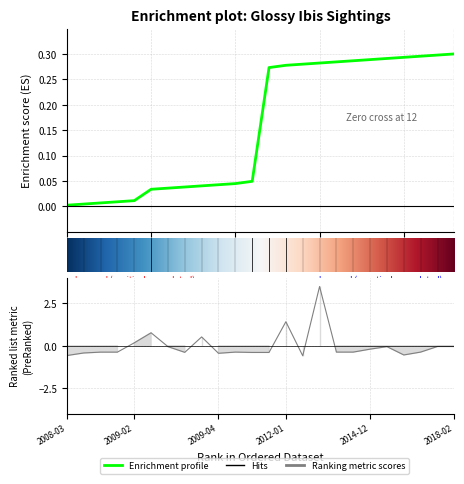

At which label does the data first exceed 0?

2009-02